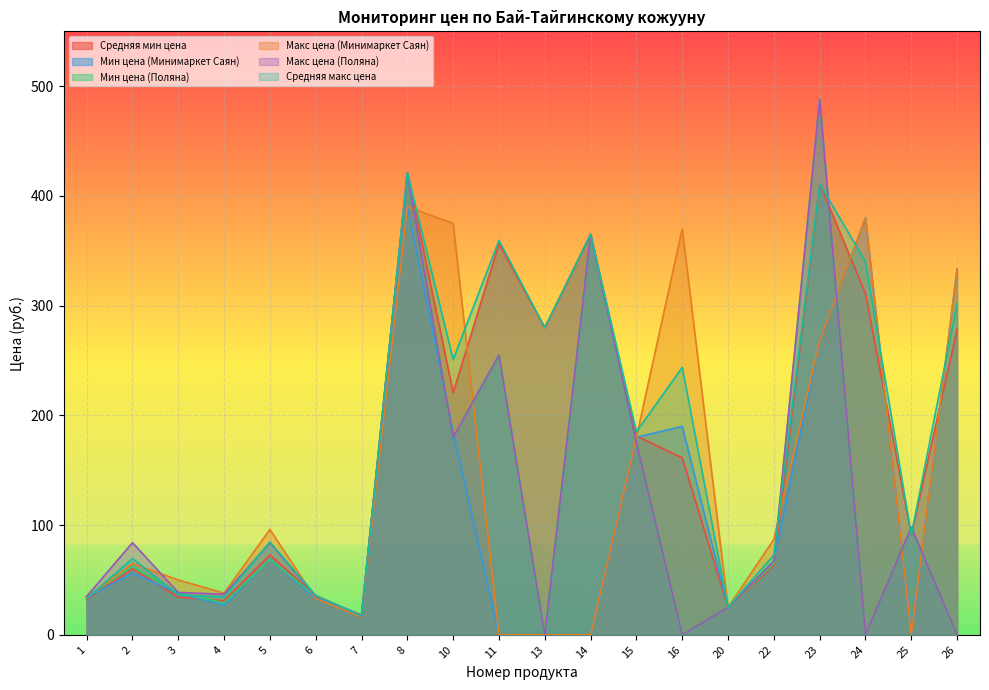

Which series has the largest range (max minus min)?

Мин цена (Поляна)